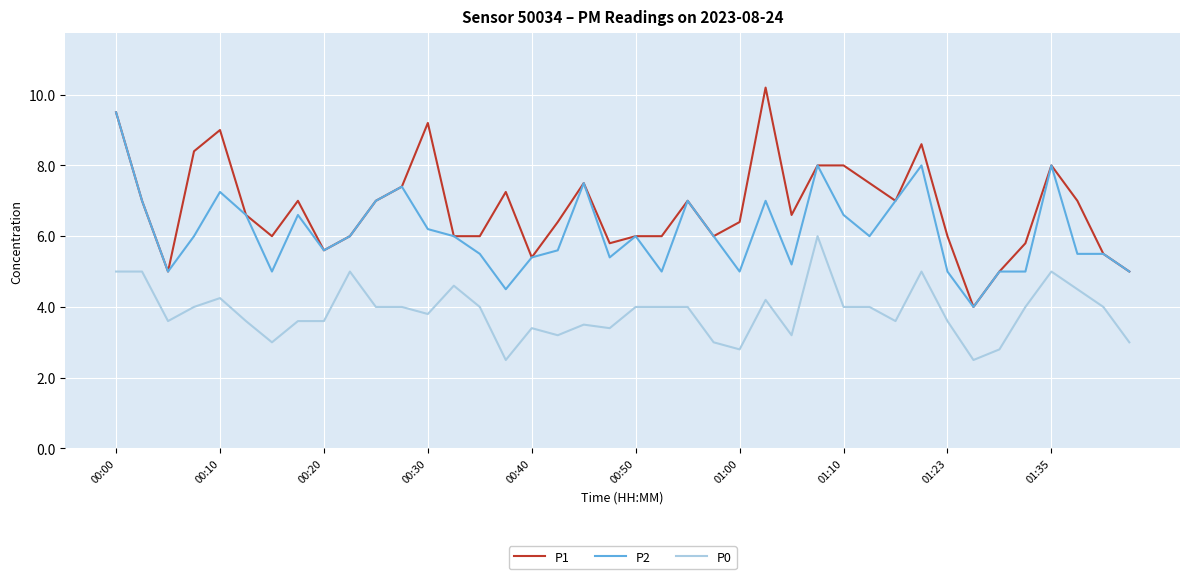

What is the minimum value shown in the chart?

2.5